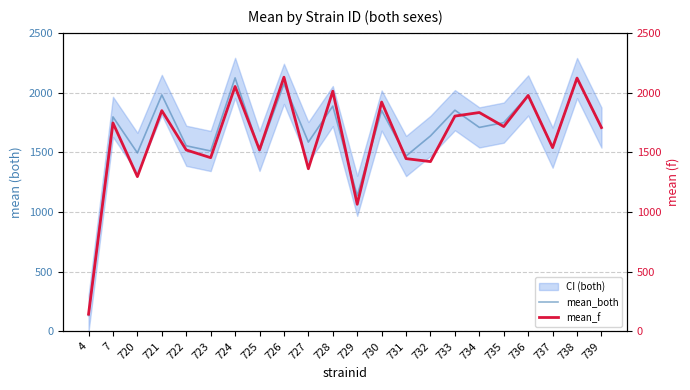

Rank the series at 734 from lowest to highest value.

mean_both, mean_f